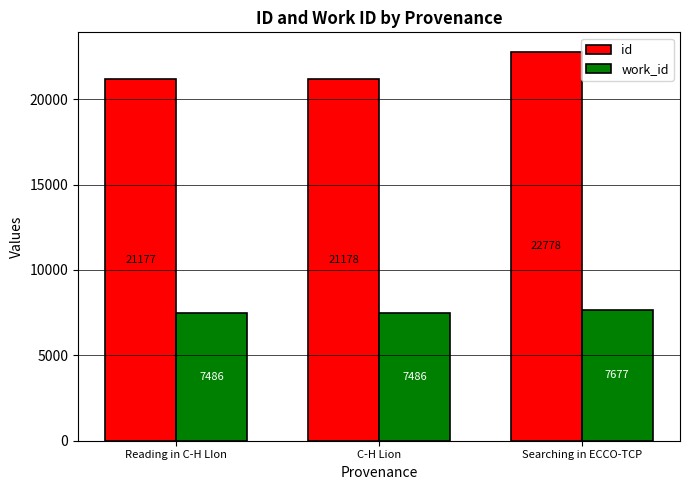

The id series shows 35258 at C-H Lion. True or false?

False